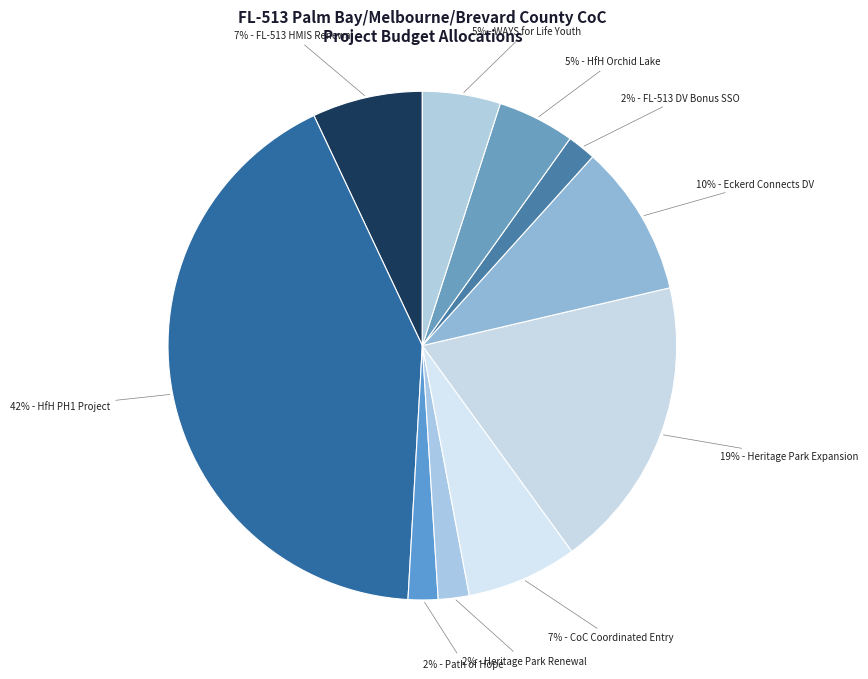

Which category has the biggest portion of the pie?

HfH PH1 Project